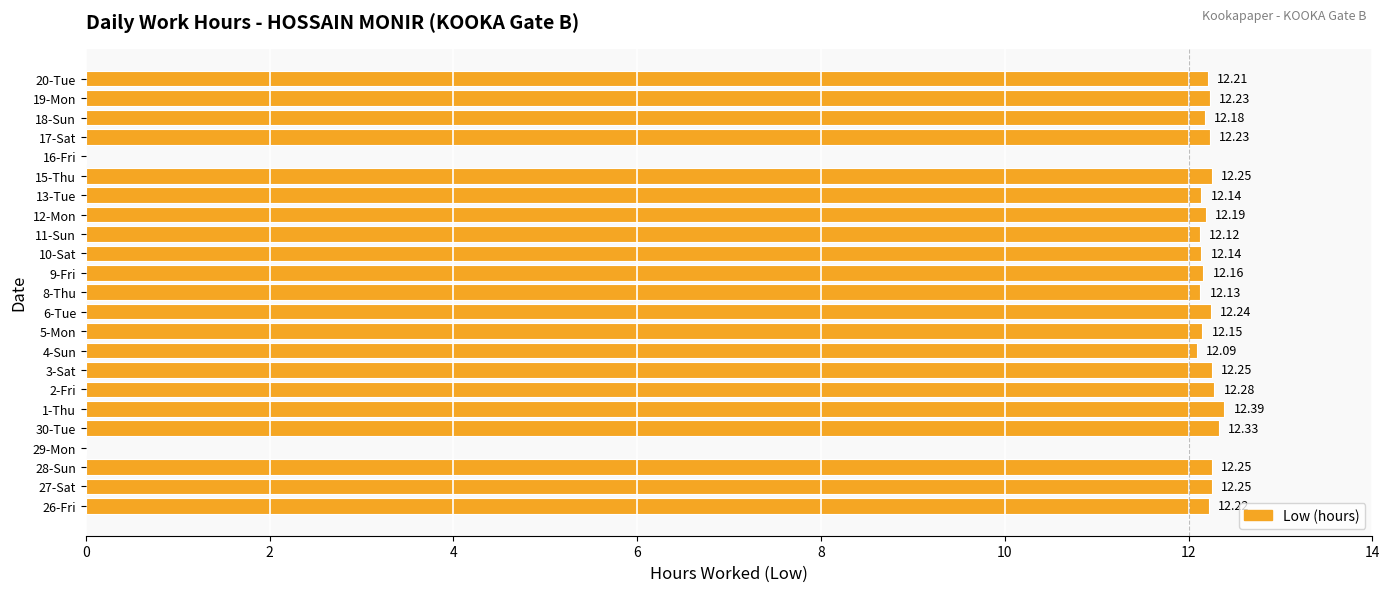

What is the sum of the values at 27-Sat and 5-Mon?

24.4